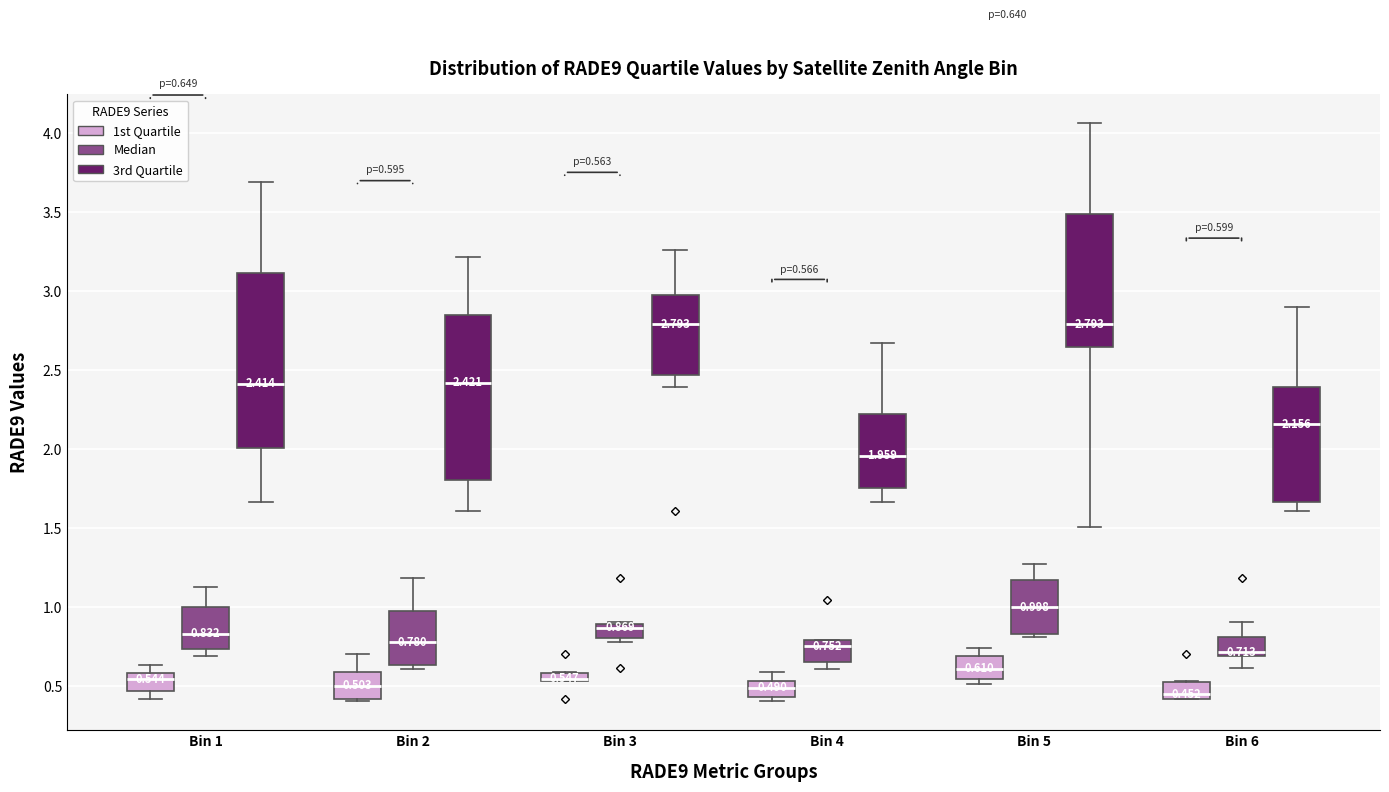

Comparing the boxes themselves (not the whiskers), which one is the tallest?

Bin 1 (3rd Quartile)